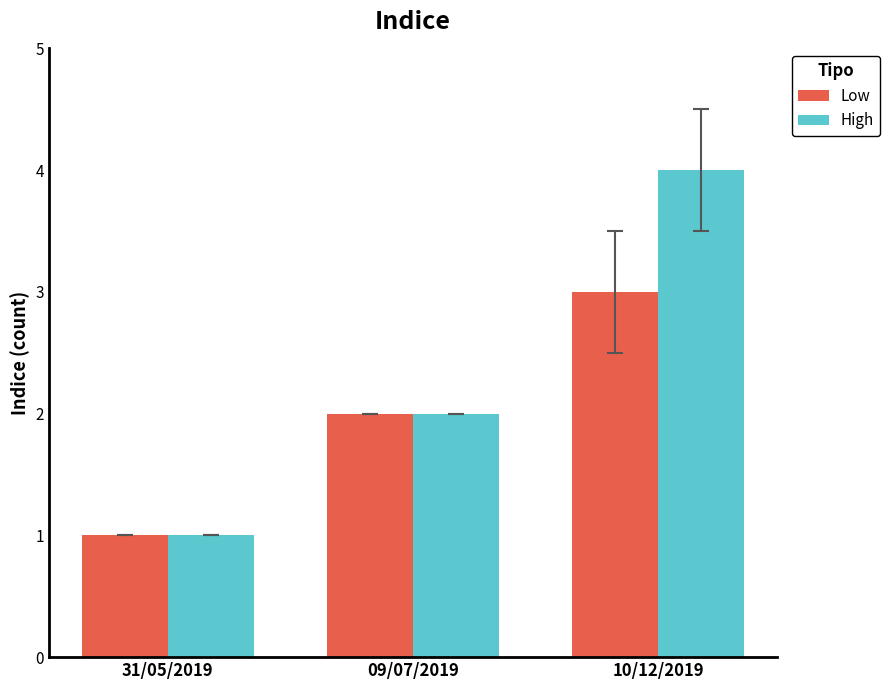

Rank the series by their average value, from highest to lowest.

High, Low